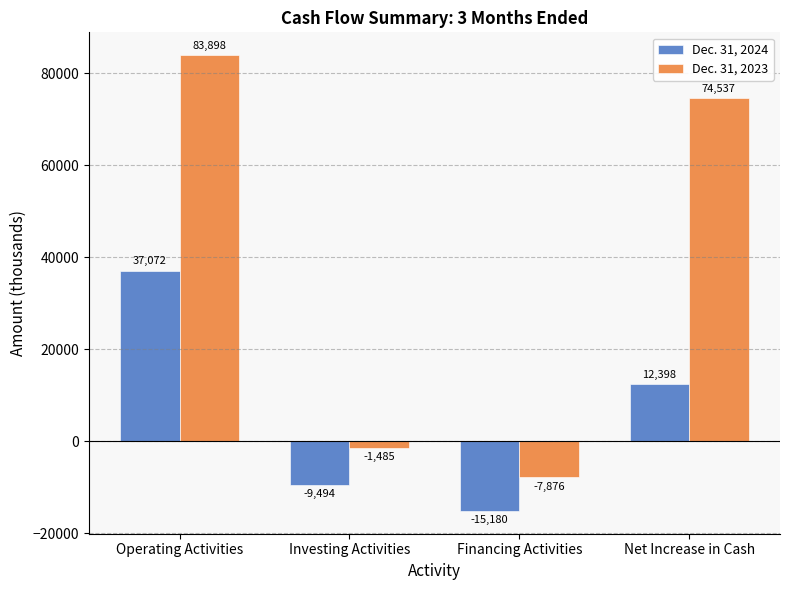

The value of Dec. 31, 2024 at Operating Activities is 23259. True or false?

False